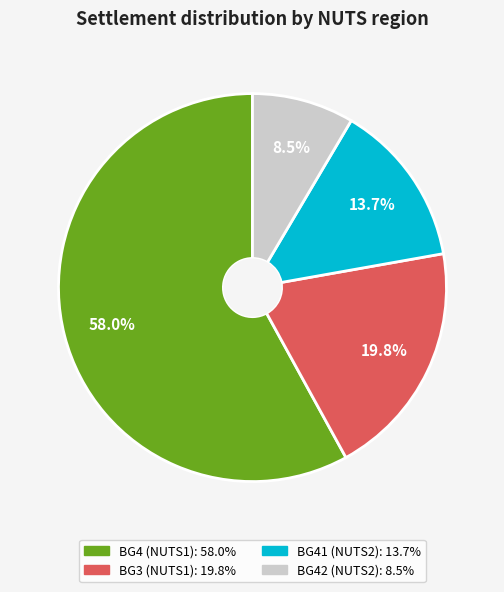

Does any single category account for the majority?

Yes